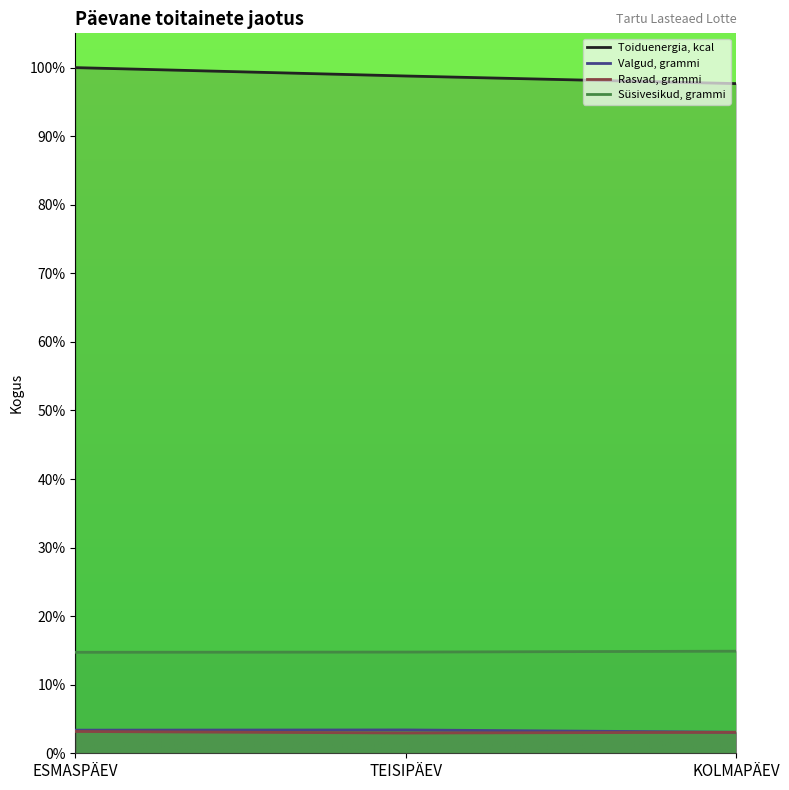

Between KOLMAPÄEV and ESMASPÄEV, which is larger?

ESMASPÄEV